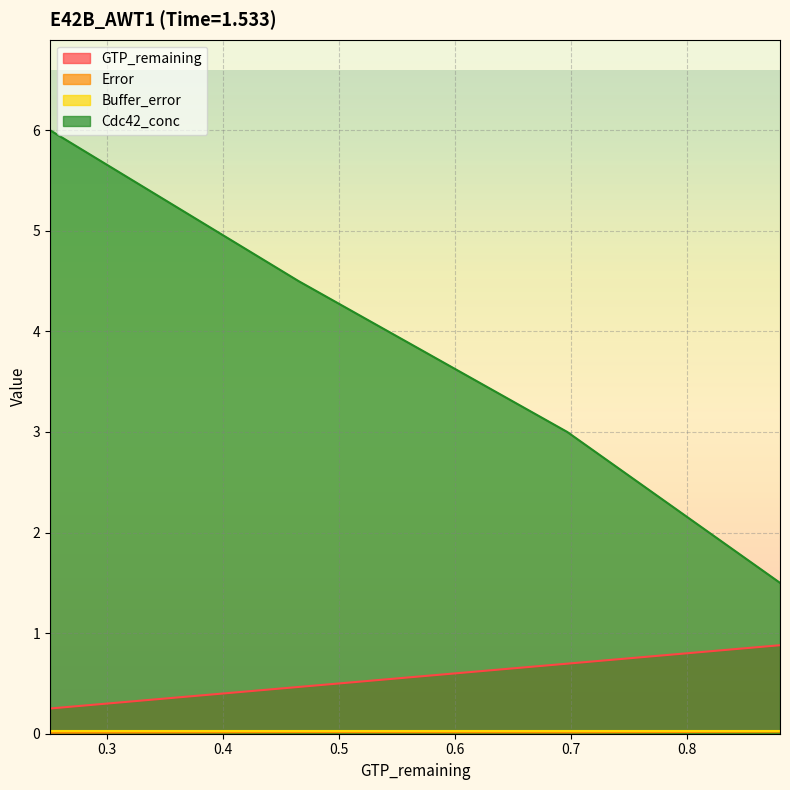

Rank the categories by GTP_remaining value from lowest to highest.

0.250684256953794, 0.464943415139525, 0.696551461935499, 0.879915143729603